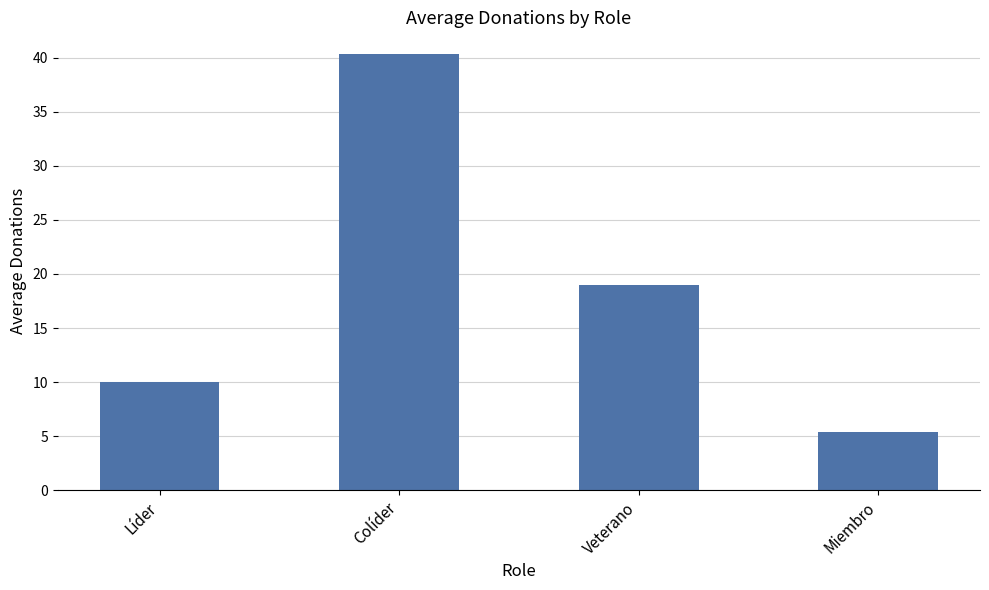

Reading left to right, what are all the values shown in this chart?

Líder=10.0	Colíder=40.3	Veterano=18.9	Miembro=5.4